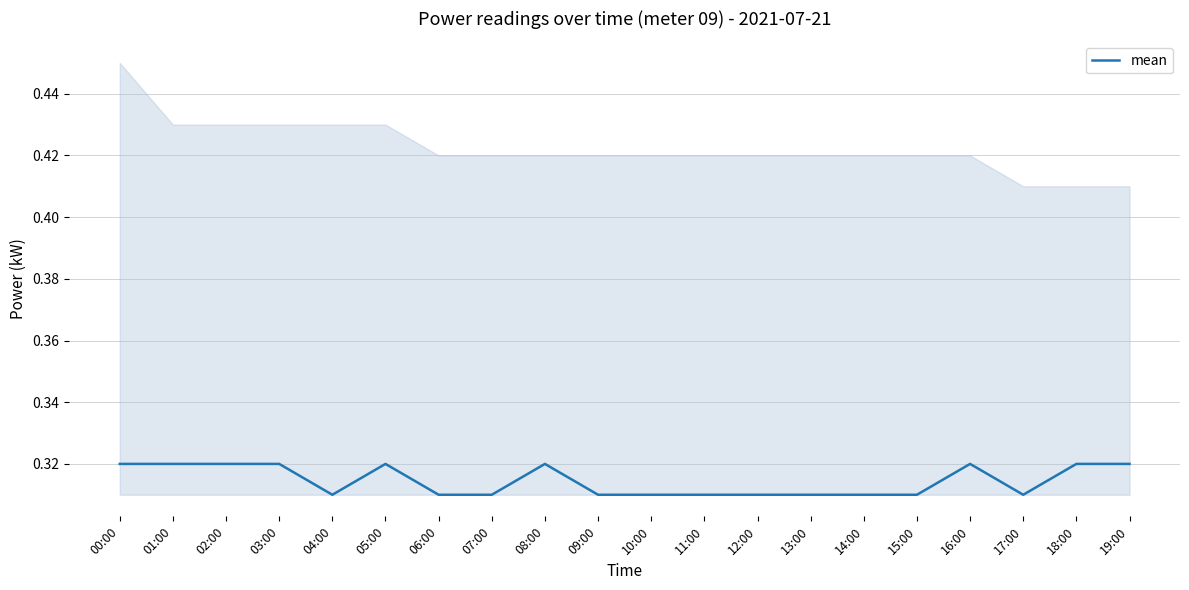

Rank the categories by value from lowest to highest.

04:00, 06:00, 07:00, 09:00, 10:00, 11:00, 12:00, 13:00, 14:00, 15:00, 17:00, 00:00, 01:00, 02:00, 03:00, 05:00, 08:00, 16:00, 18:00, 19:00